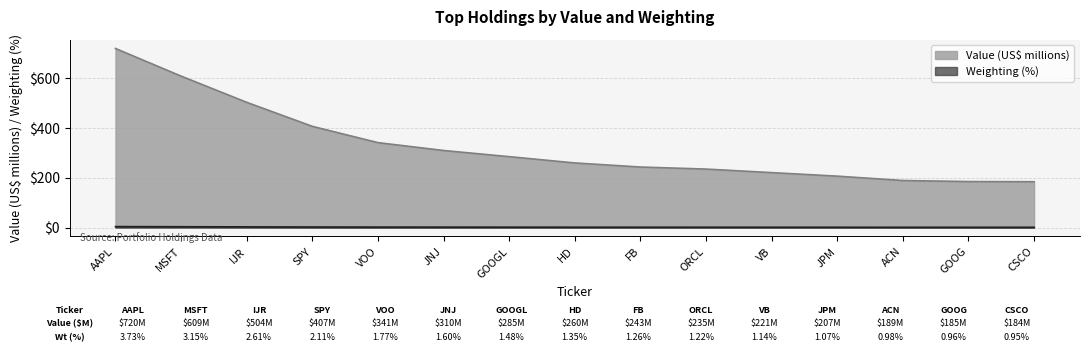

How many distinct data groups are displayed?

2